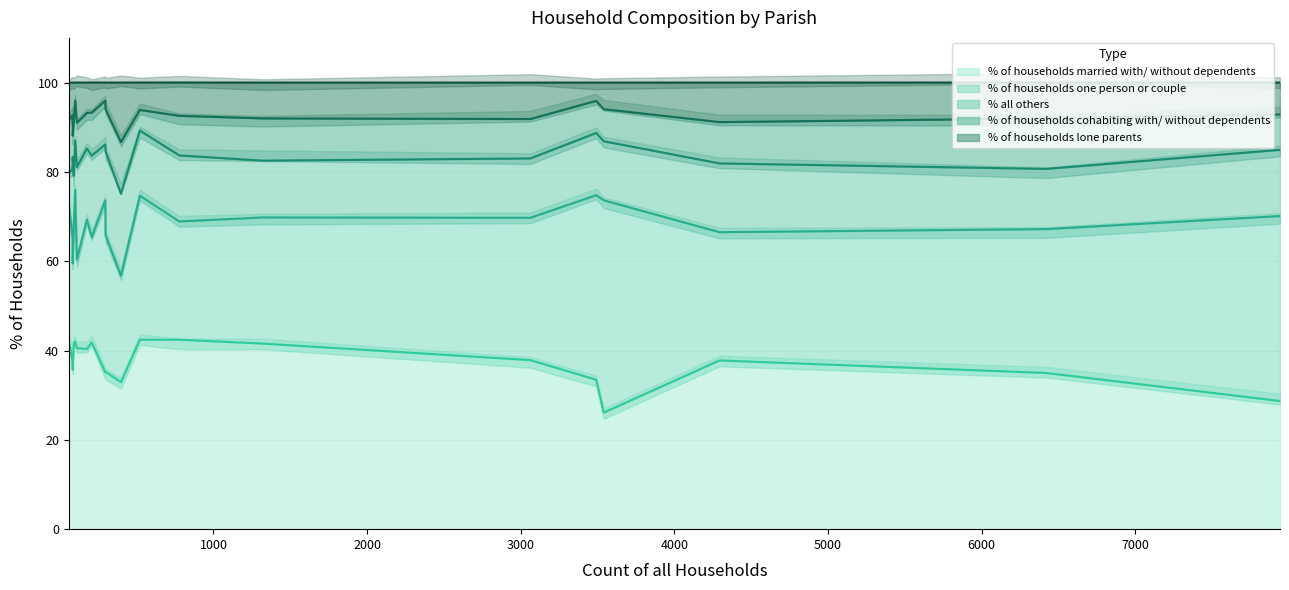

How many lines are shown in the chart?

5